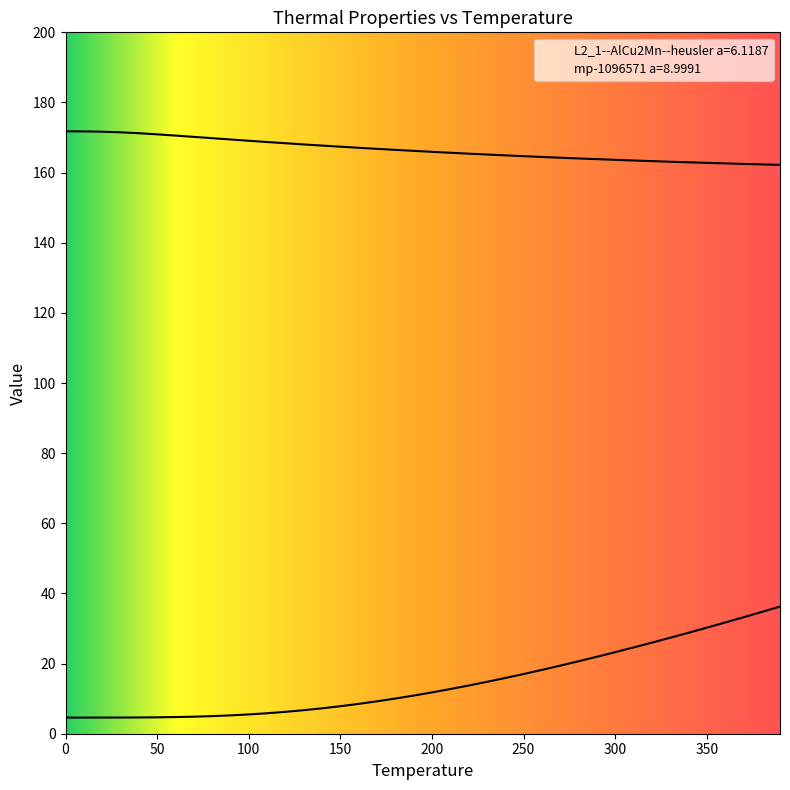

The value of L2_1--AlCu2Mn--heusler a=6.1187 at 110 is 168.7. True or false?

True